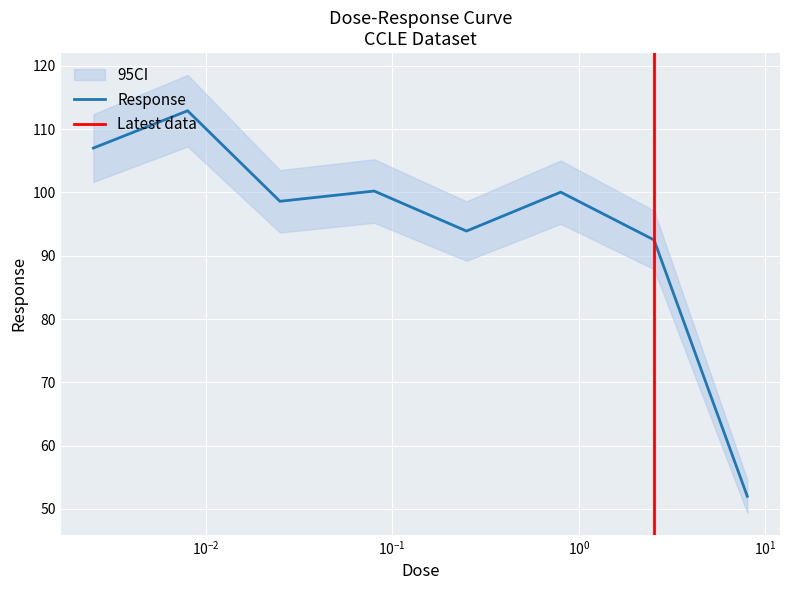

How many values are below 100?

4